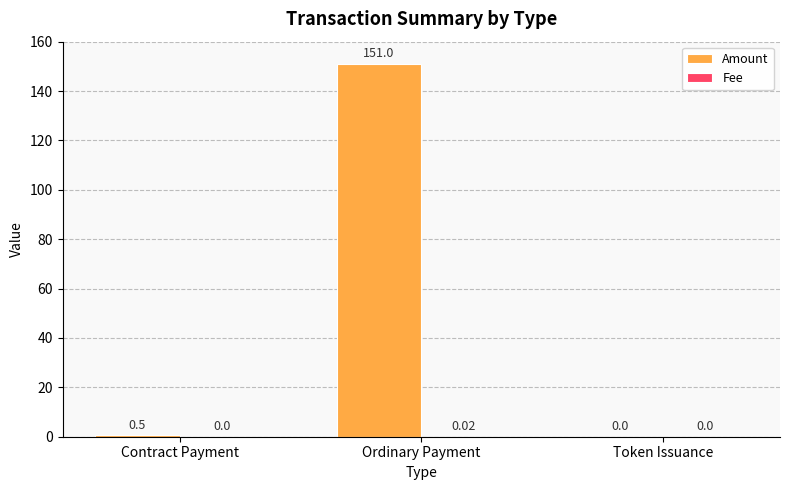

Count the number of data series in this chart.

2